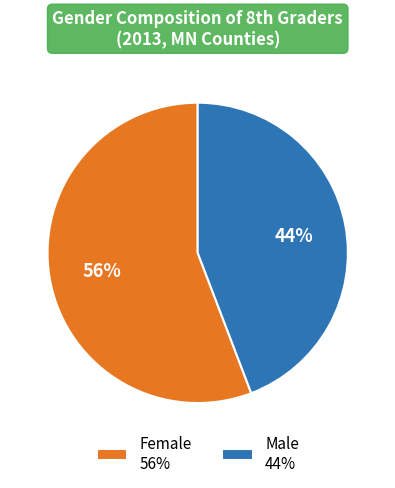

How many segments does this pie chart have?

2